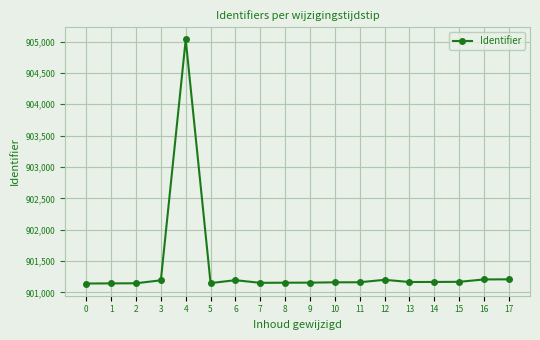

Between 13 and 16, which is larger?

16